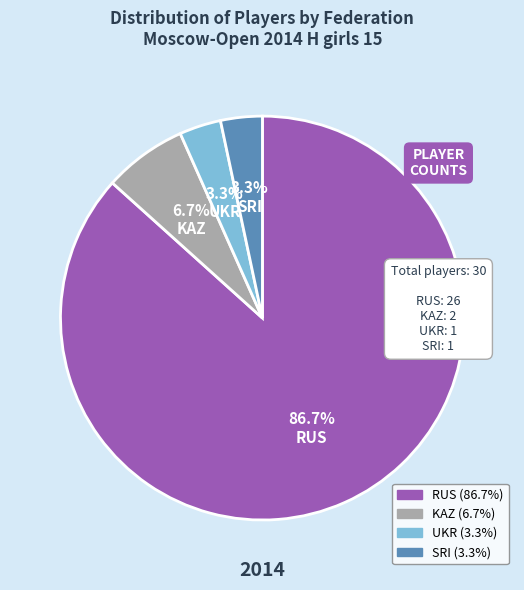

Between SRI and KAZ, which is larger?

KAZ